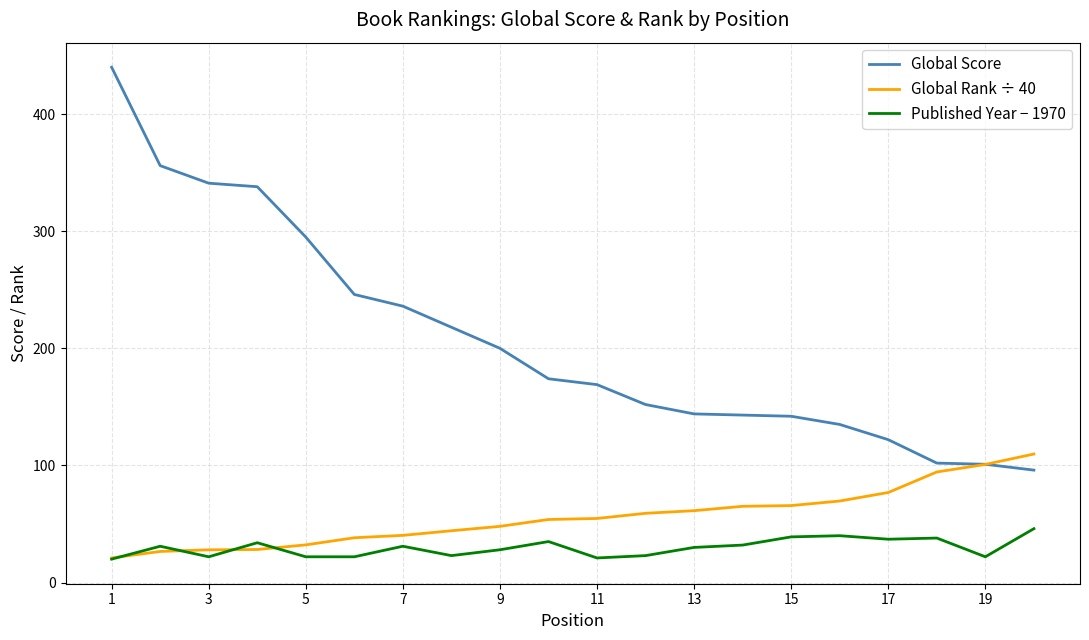

What is the sum of all Published Year − 1970 values?

596.0